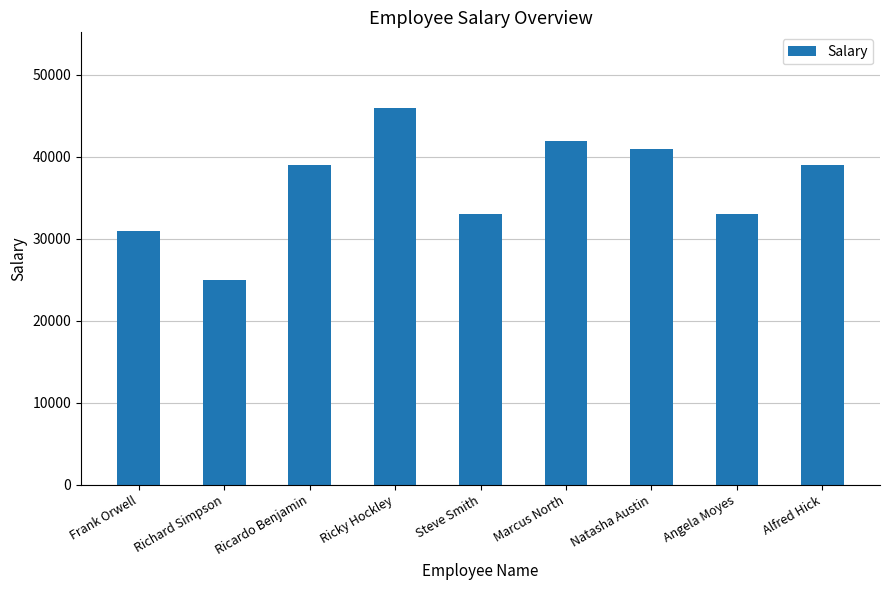

Are the bars horizontal?

No